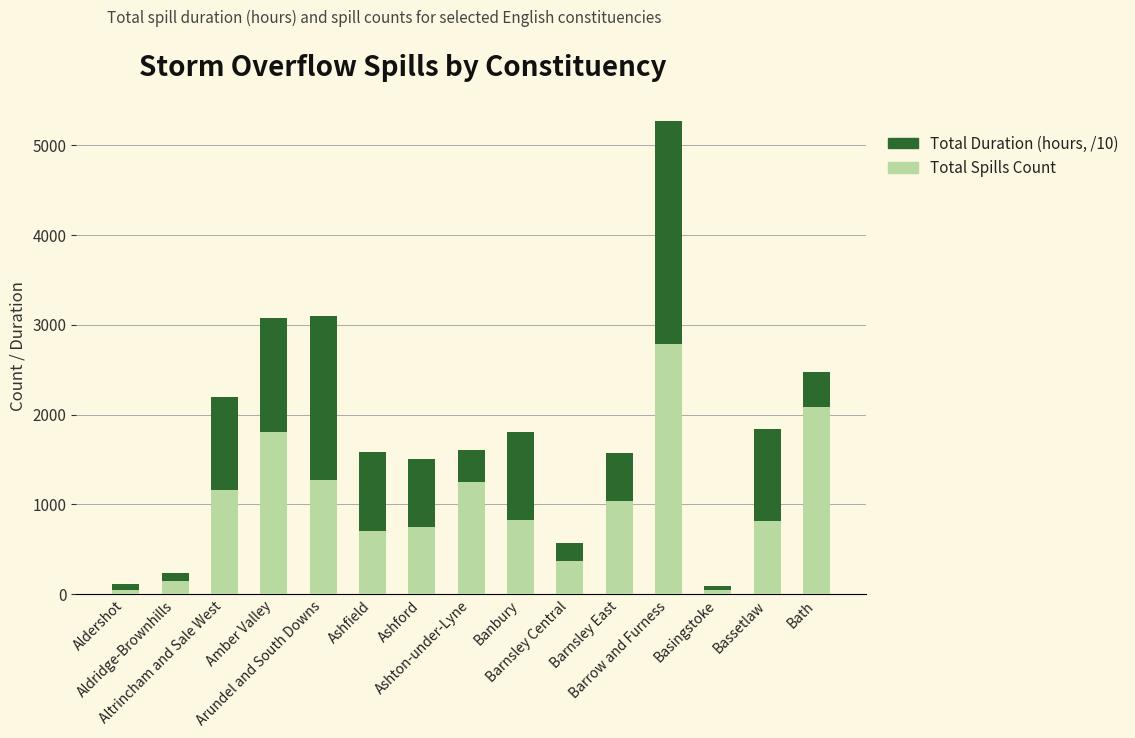

What is the maximum value for Total Spills Count?

2784.0